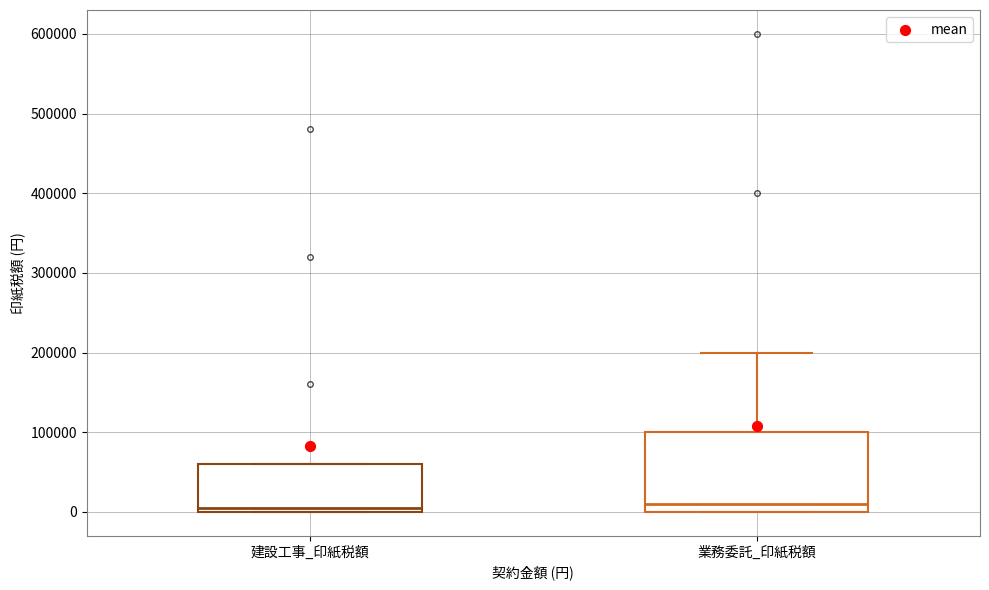

Reading left to right, transcribe this box plot: for each box, give where its median line is, the range the box spans, and where its two whiskers end, as read against the y-axis. The values are not printed on the chart, so give them approximately, as read against the axis.

建設工事_印紙税額: median 10000, box 0 to 60000, whiskers 0 to 60000
業務委託_印紙税額: median 10000, box 0 to 100000, whiskers 0 to 200000